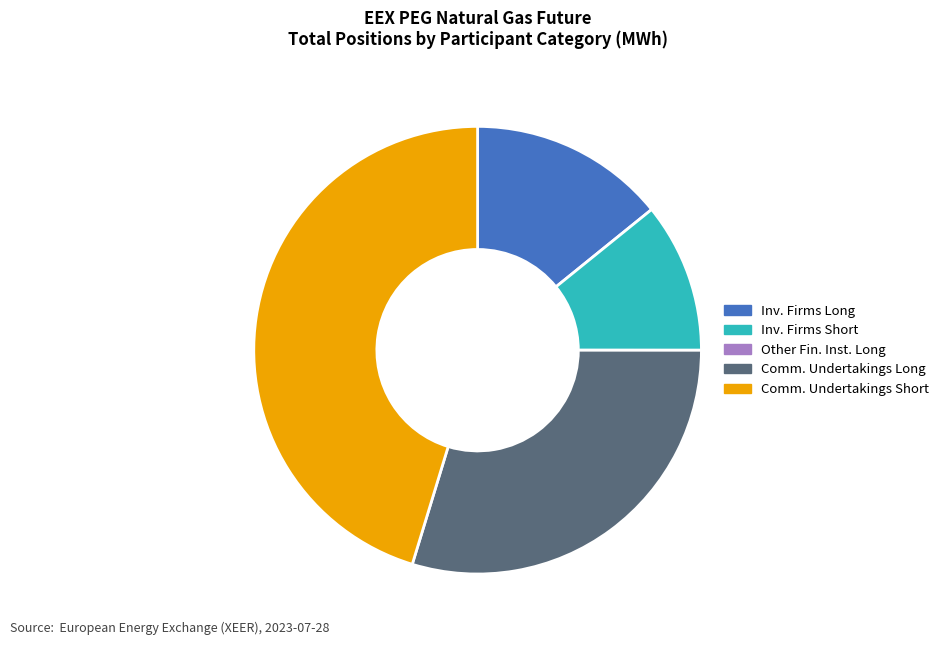

Is there any slice that represents more than half of the pie?

No